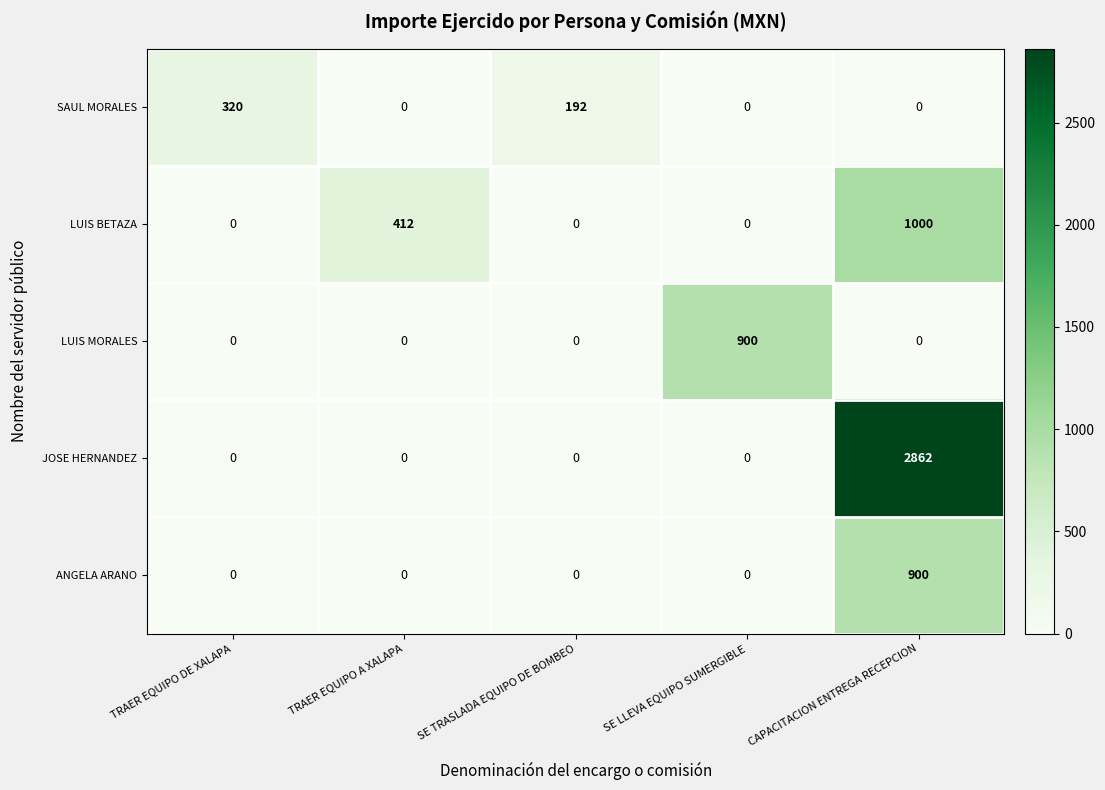

What is the difference between the maximum and minimum values in the ANGELA ARANO series?

900